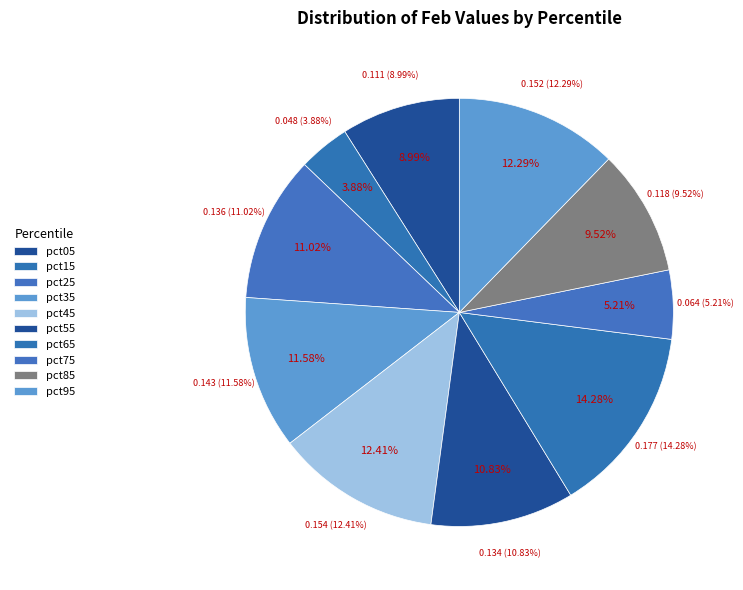

To the nearest percent, what is the combined percentage of pct35 and pct85?

21%